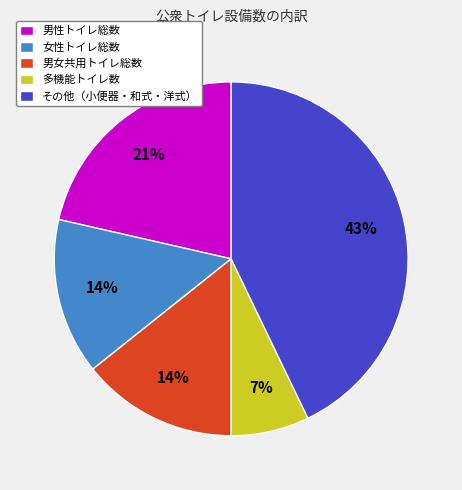

To the nearest percent, what portion does 男女共用トイレ総数 represent?

14%